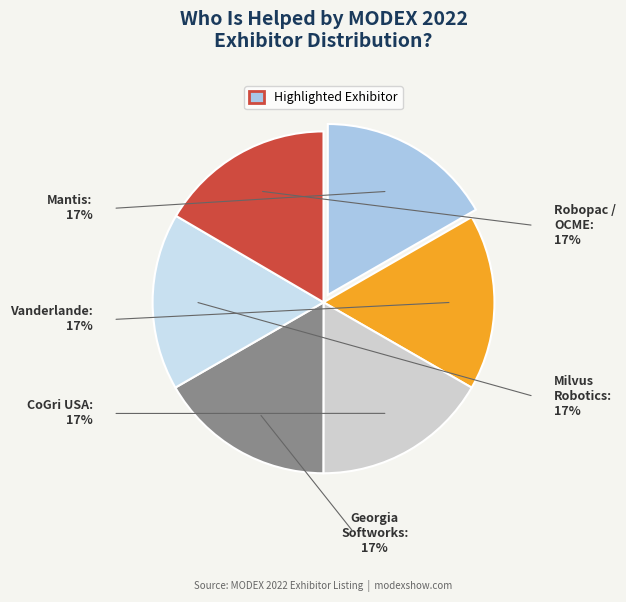

Is there a majority slice in this chart?

No